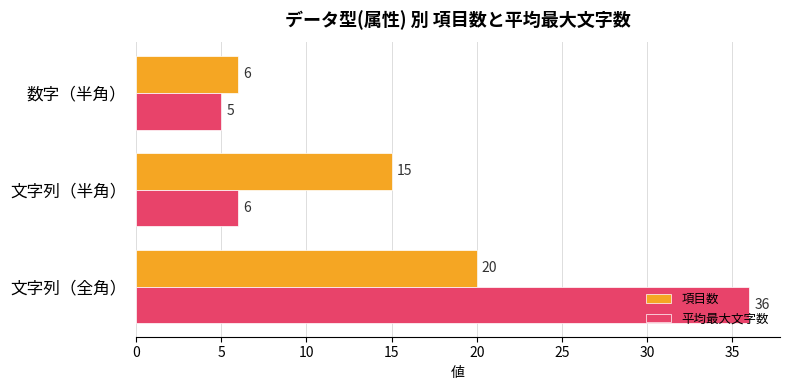

Which series has the widest spread of values?

平均最大文字数